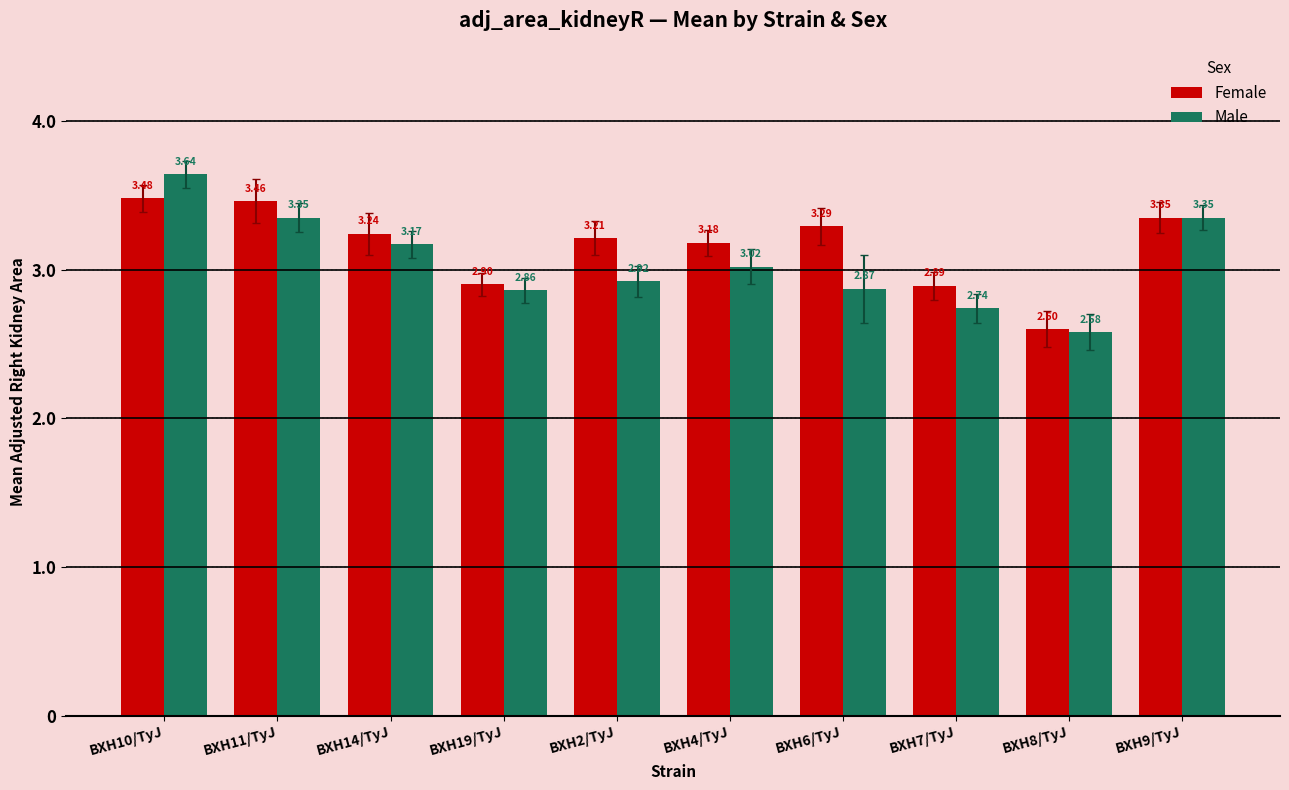

Which series has the largest total across all categories?

Female